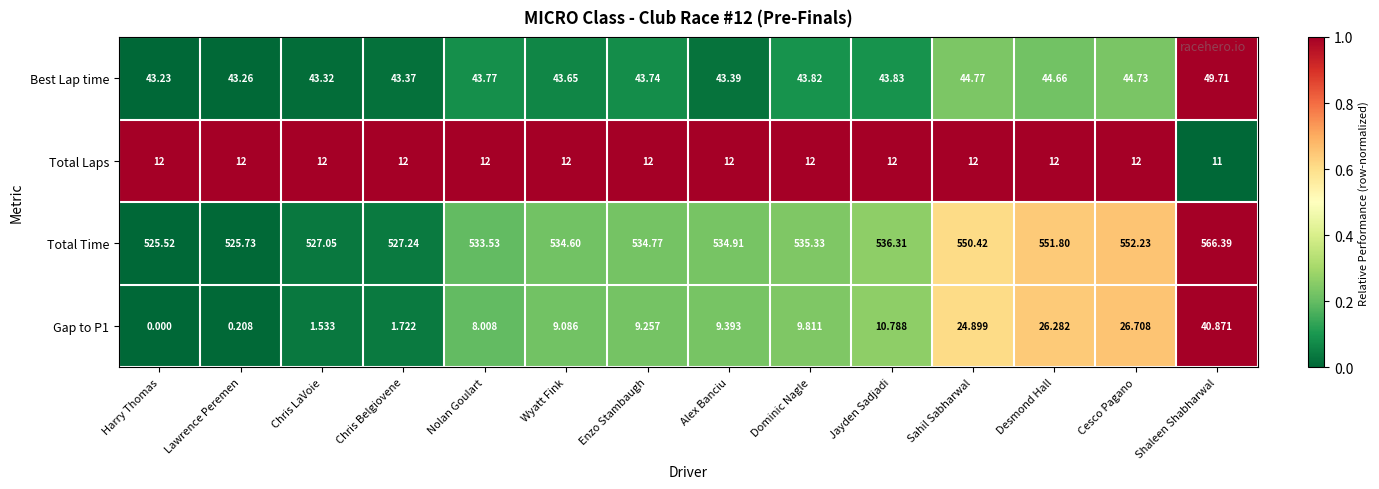

What is the spread (max minus min) of values at Sahil Sabharwal?

538.4